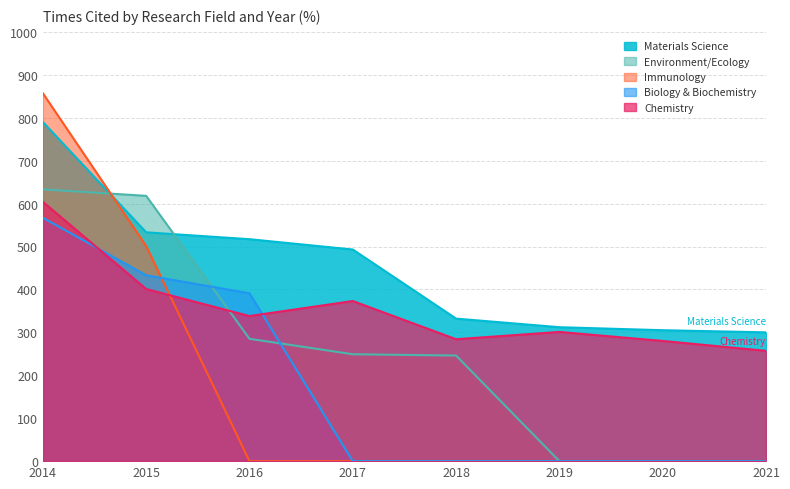

Rank the categories by CHEMISTRY value from lowest to highest.

2021, 2020, 2018, 2019, 2016, 2017, 2015, 2014